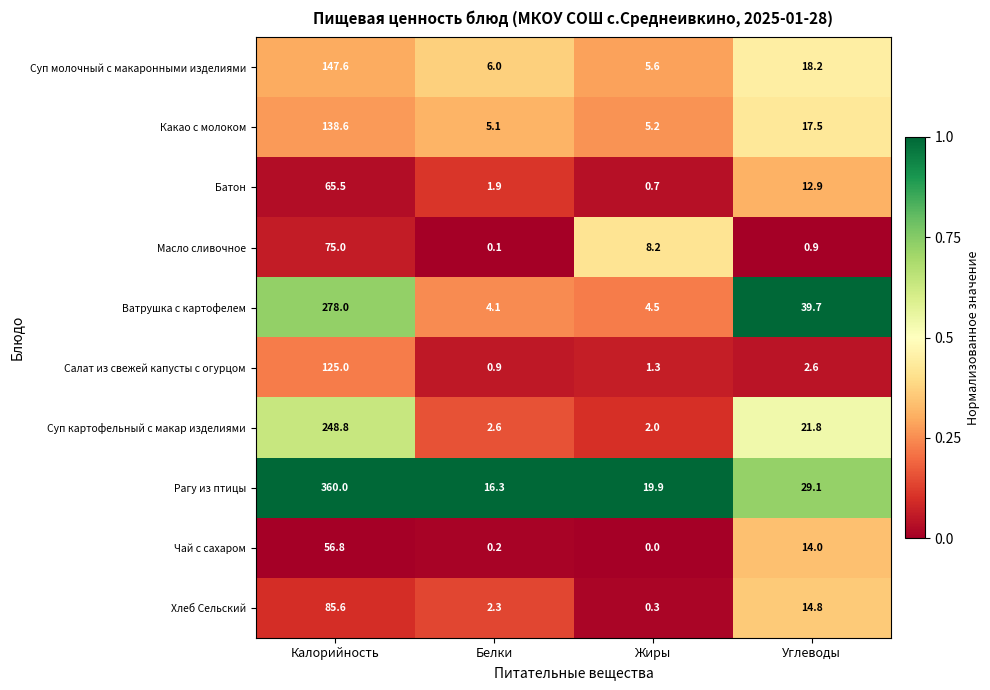

Between Белки and Углеводы, which series saw the biggest shift?

Ватрушка с картофелем